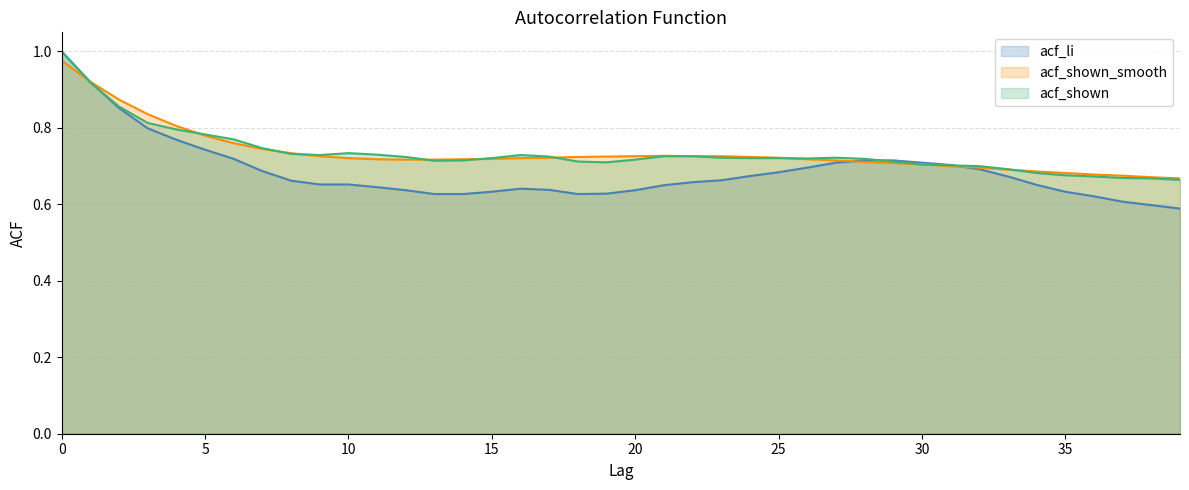

Rank the series at 24 from lowest to highest value.

acf_li, acf_shown, acf_shown_smooth